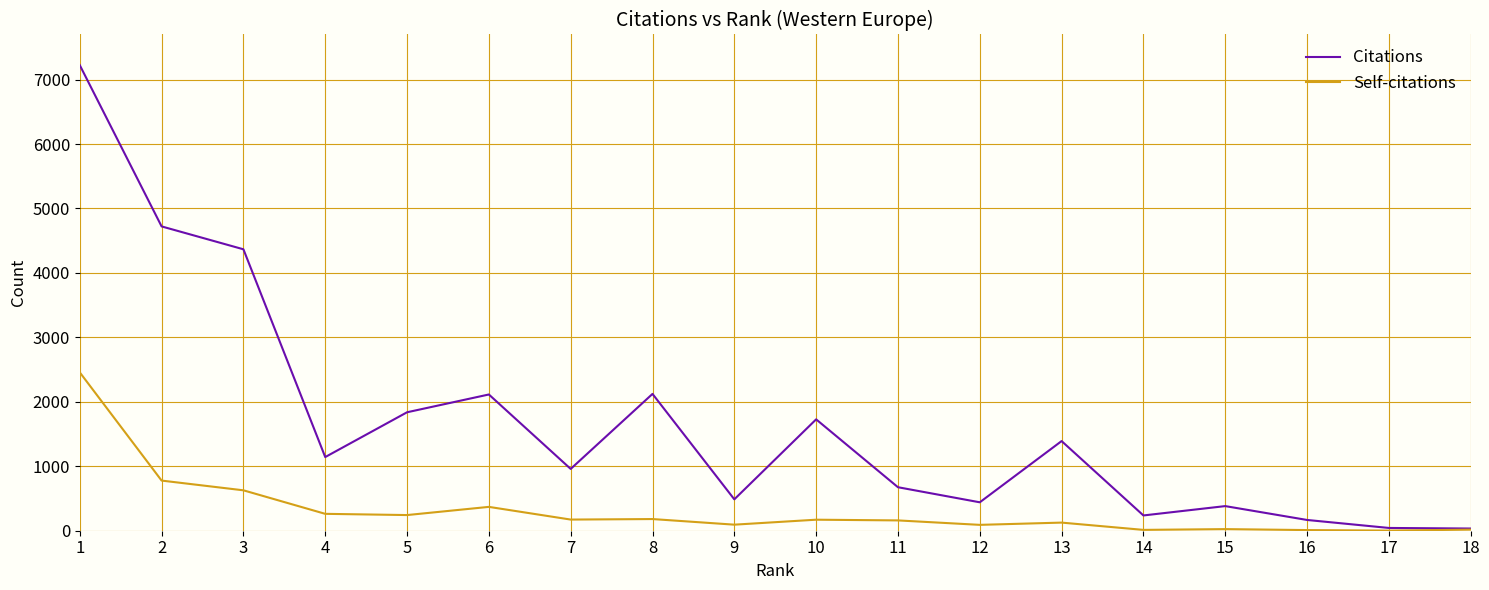

Is the value of Self-citations at 16 greater than the value of Citations at 1?

No